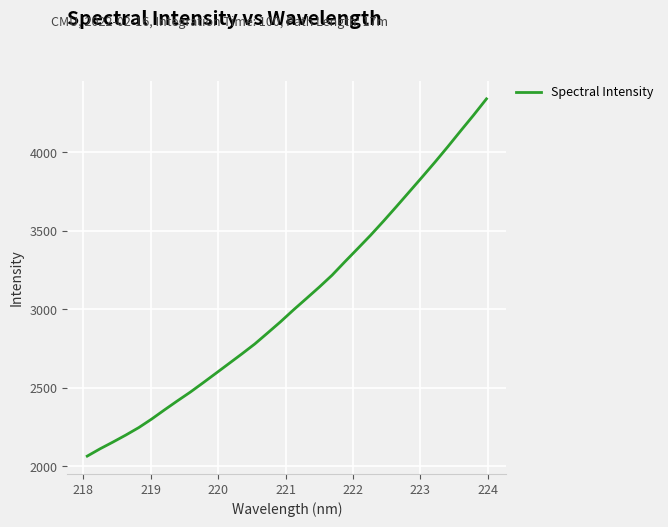

What is the minimum value shown in the chart?

2064.8